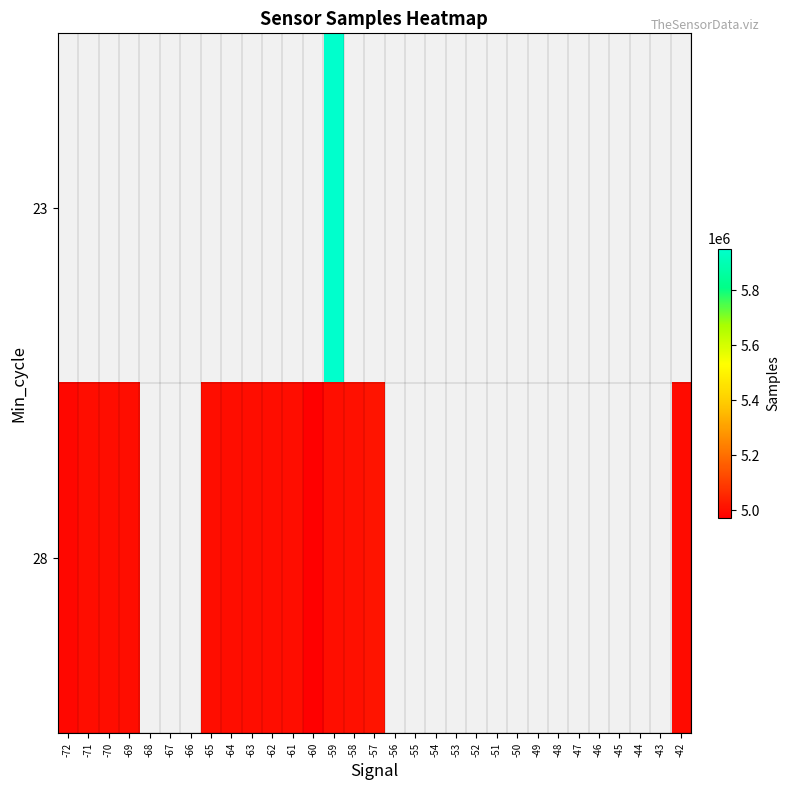

Which series has the widest spread of values?

28